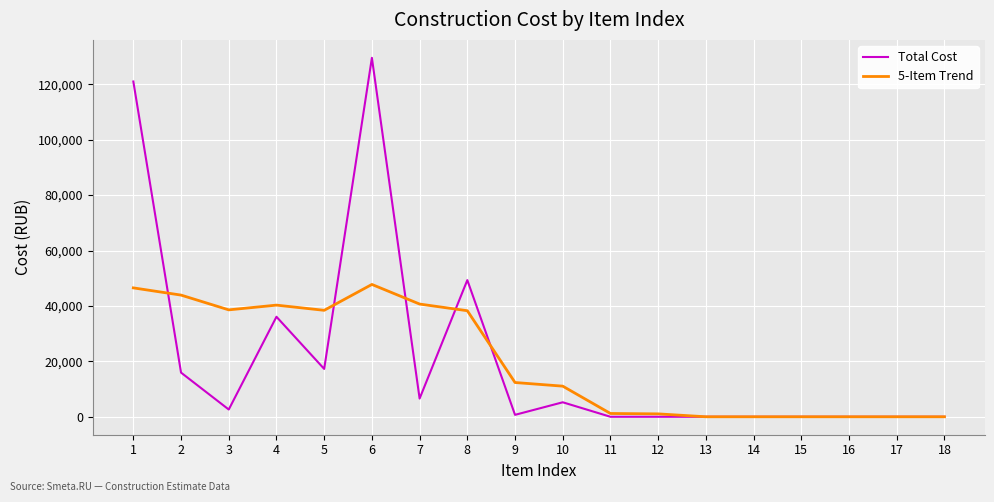

What is the sum of the Total Cost values at 8 and 10?

54550.0